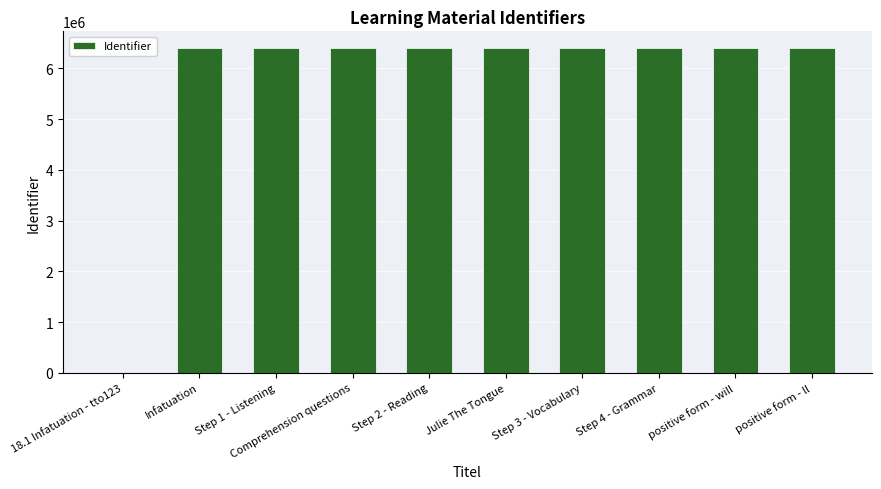

What is the ratio of the value at Step 4 - Grammar to the value at positive form - ll?

1.0